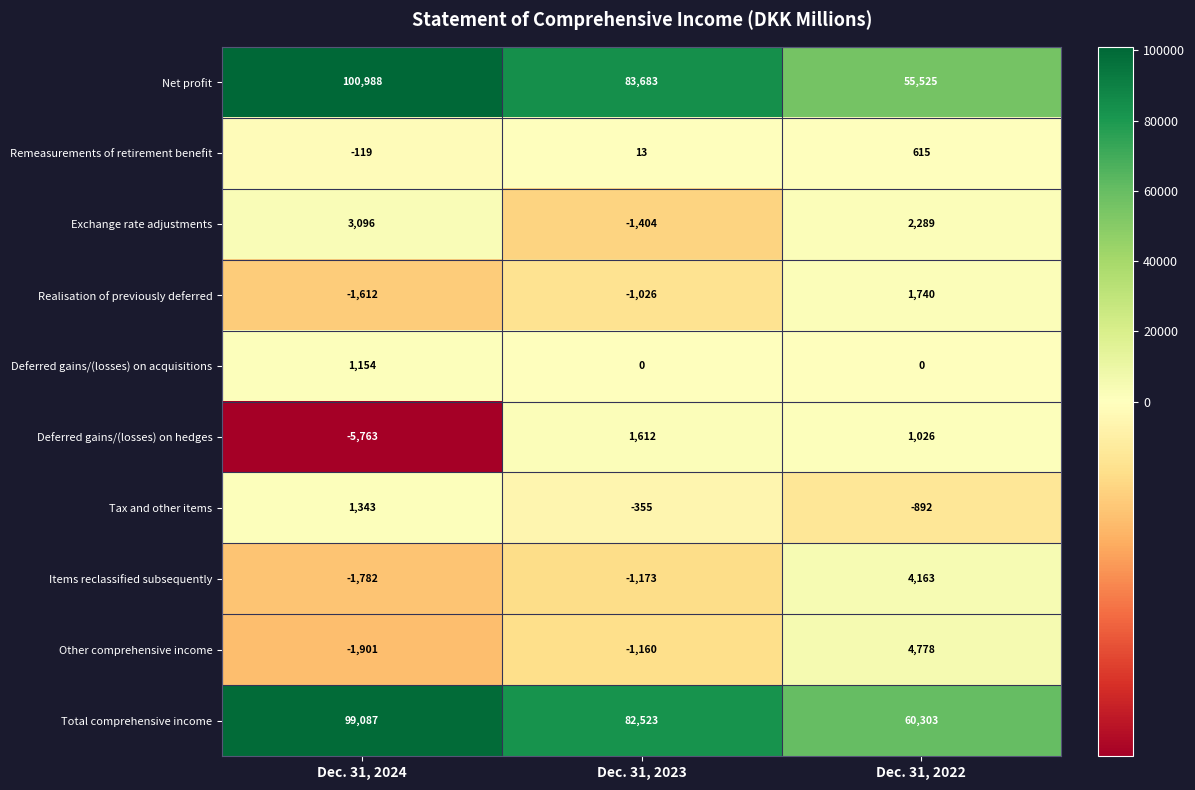

What is the average value of the Other comprehensive income series?

572